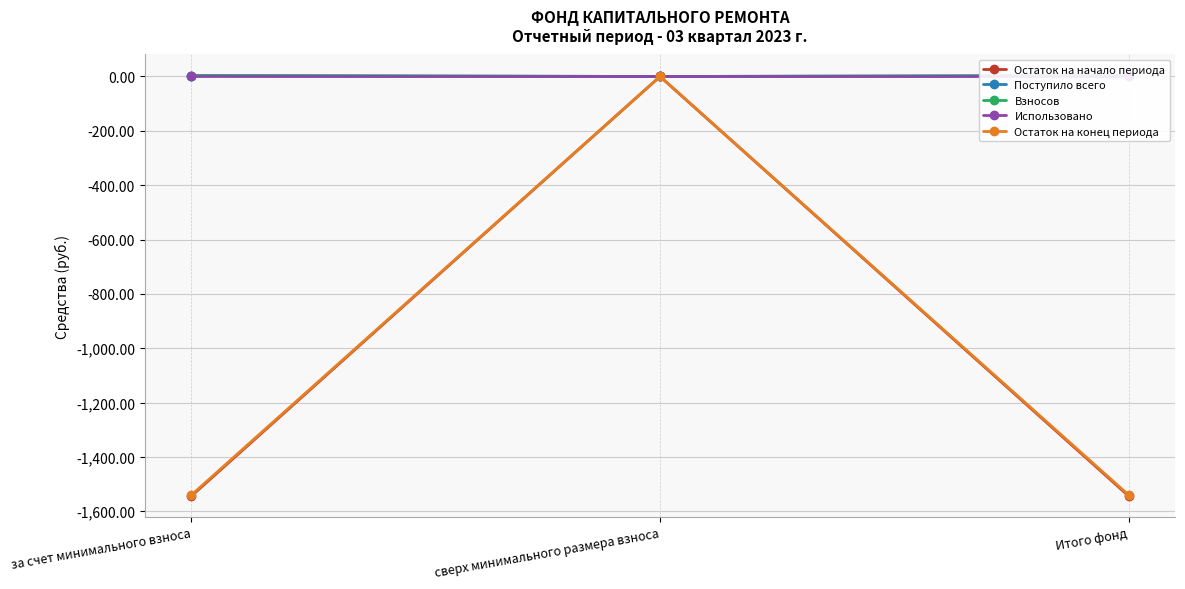

What is the difference between the second highest and minimum values in the Поступило всего series?

3.6